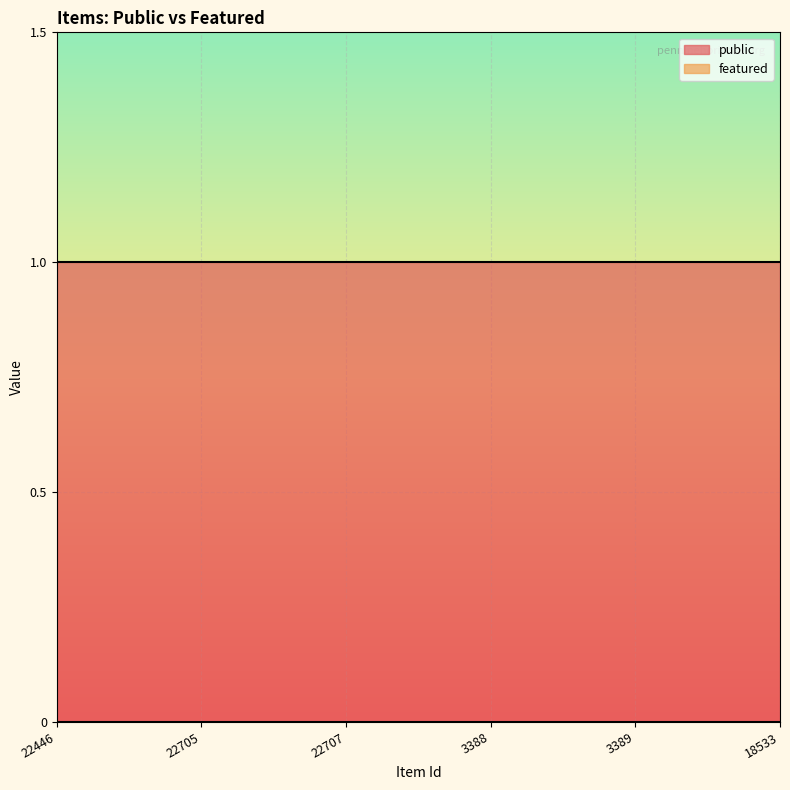

How many lines are shown in the chart?

2